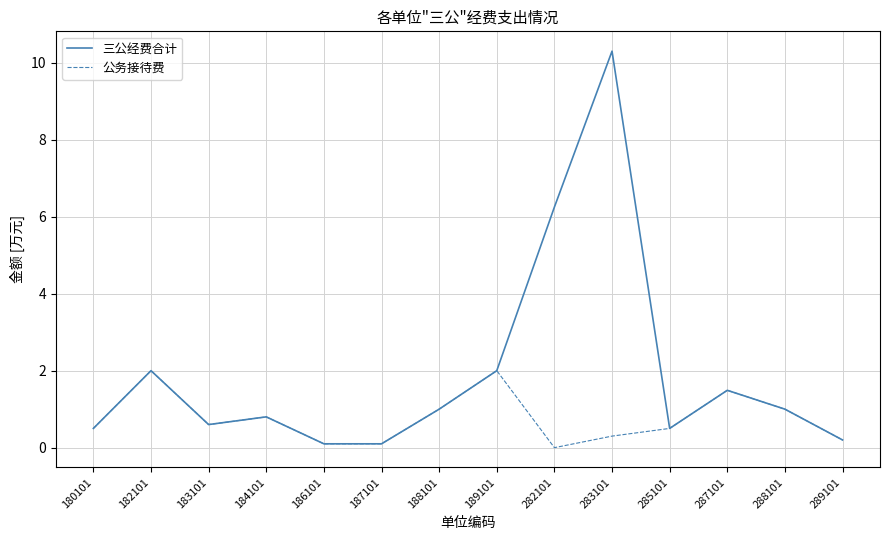

Which series has the largest total across all categories?

三公经费合计